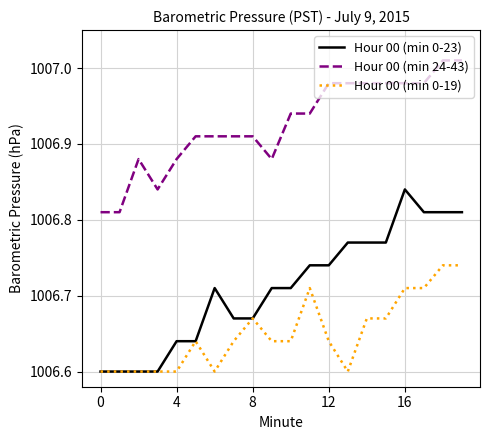

Rank the series by their maximum value, from lowest to highest.

Hour 00 (min 0-19), Hour 00 (min 0-23), Hour 00 (min 24-43)